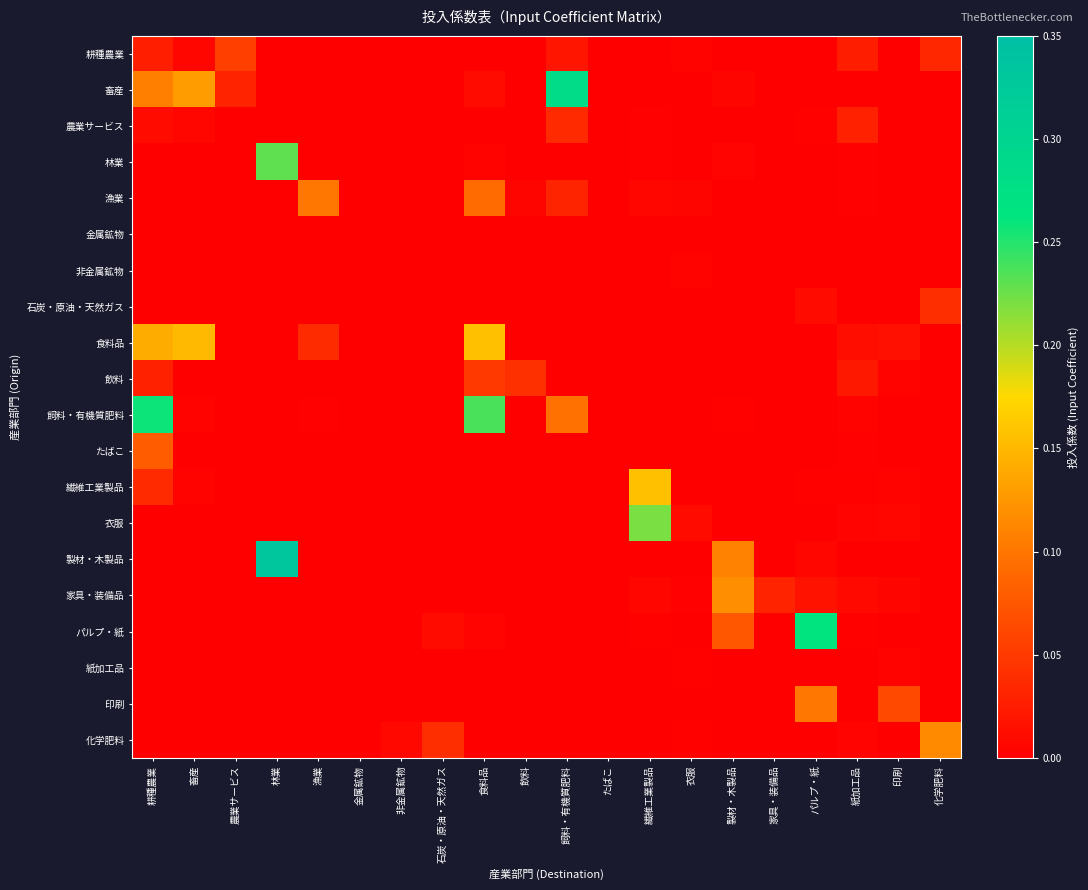

At 非金属鉱物, list the series in order from largest to smallest.

化学肥料, 林業, 非金属鉱物, 耕種農業, 畜産, 農業サービス, 漁業, 金属鉱物, 石炭・原油・天然ガス, 食料品, 飲料, 飼料・有機質肥料, たばこ, 繊維工業製品, 衣服, 製材・木製品, 家具・装備品, パルプ・紙, 紙加工品, 印刷